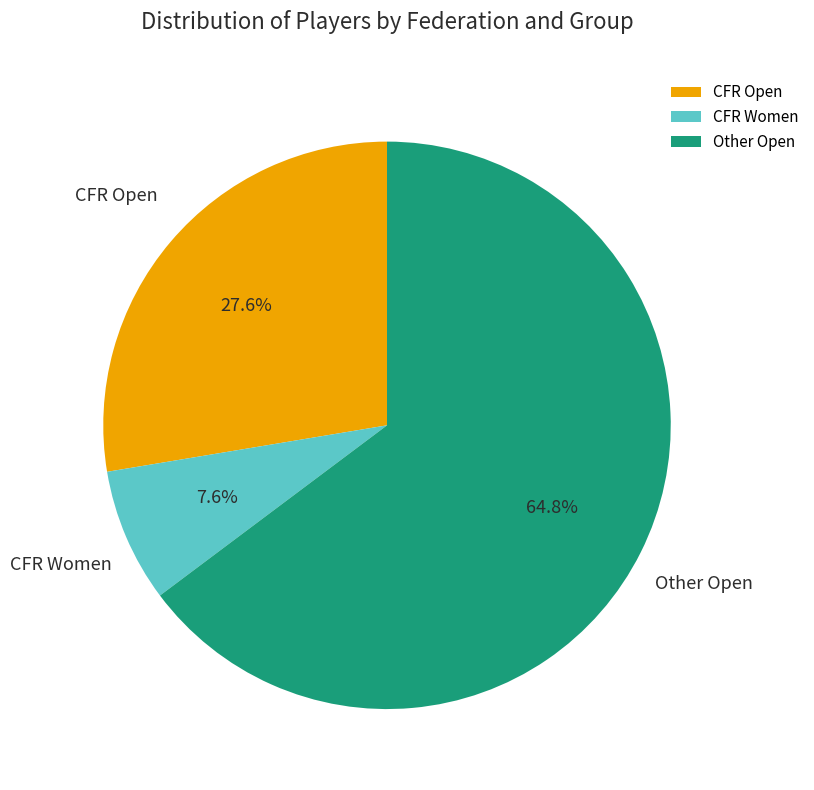

Is the sum of CFR Women and CFR Open greater than half?

No